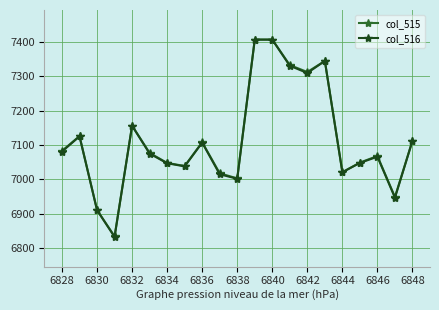

At how many categories does at least one series exceed 6922?

19